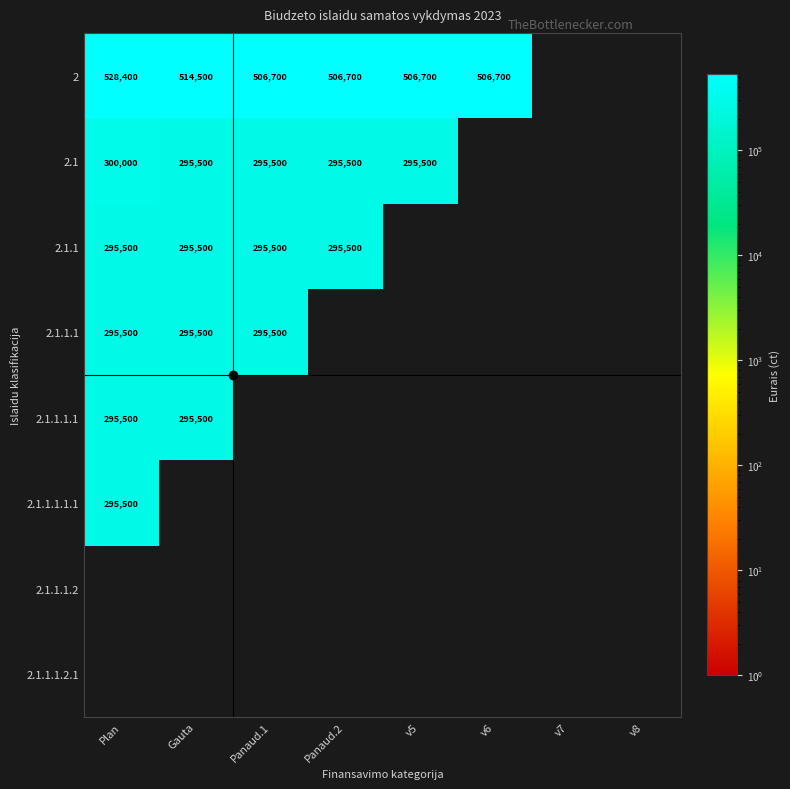

Which category has the highest value across all series?

Plan